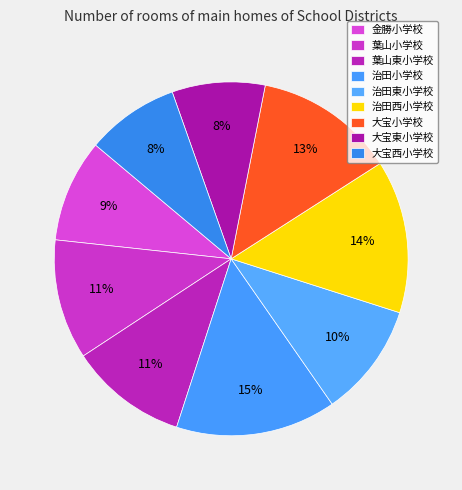

The 治田東小学校 slice represents 10% of the pie. True or false?

True